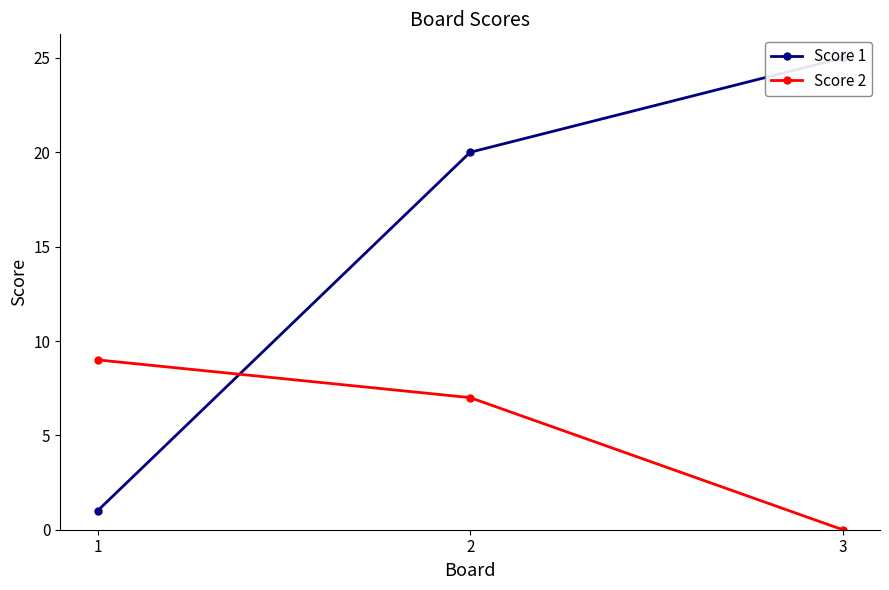

At 1, list the series in order from smallest to largest.

Score 1, Score 2